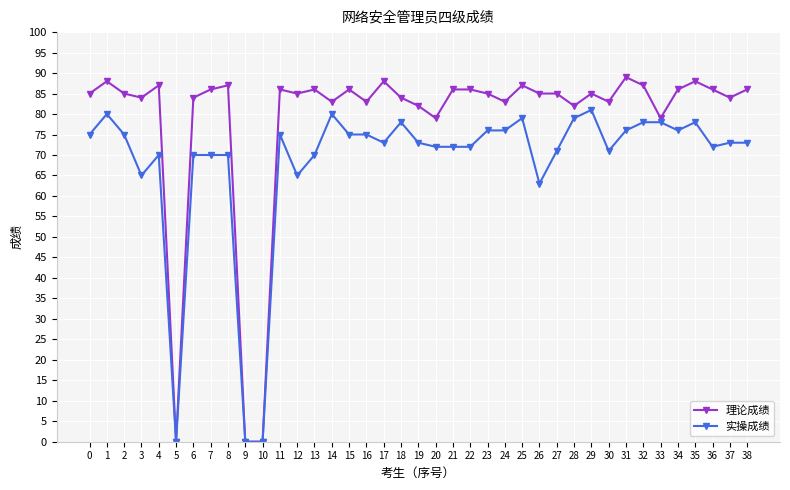

Is it true that 实操成绩 equals 17 at 24?

False